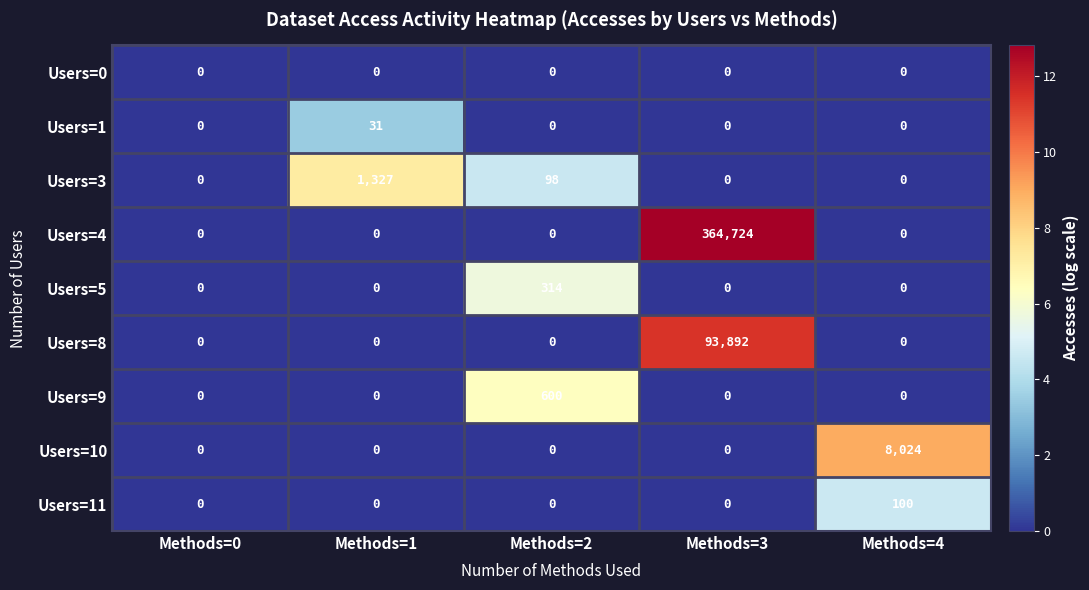

Which series has the widest spread of values?

Users=4